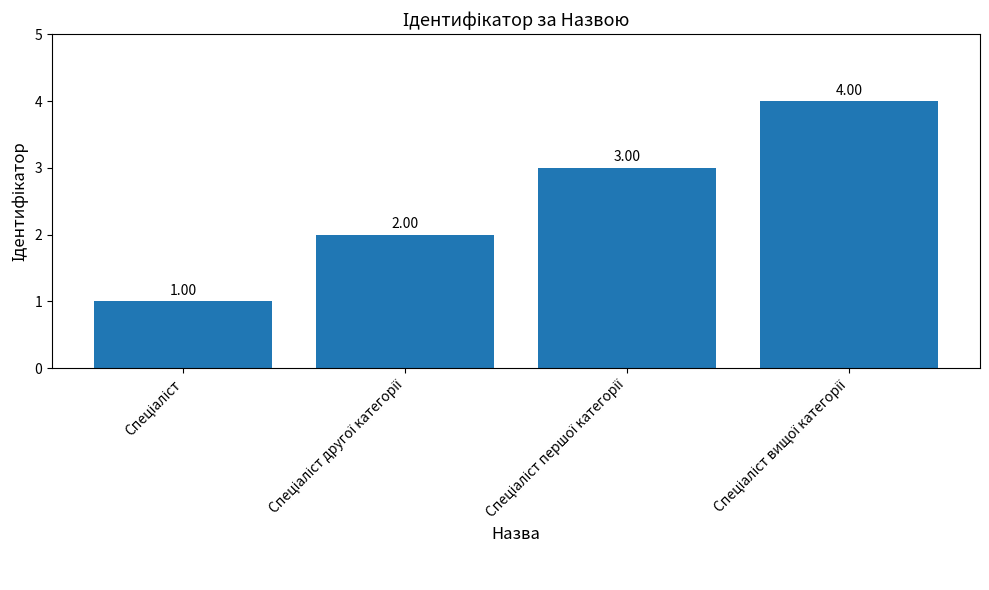

What is the minimum value shown in the chart?

1